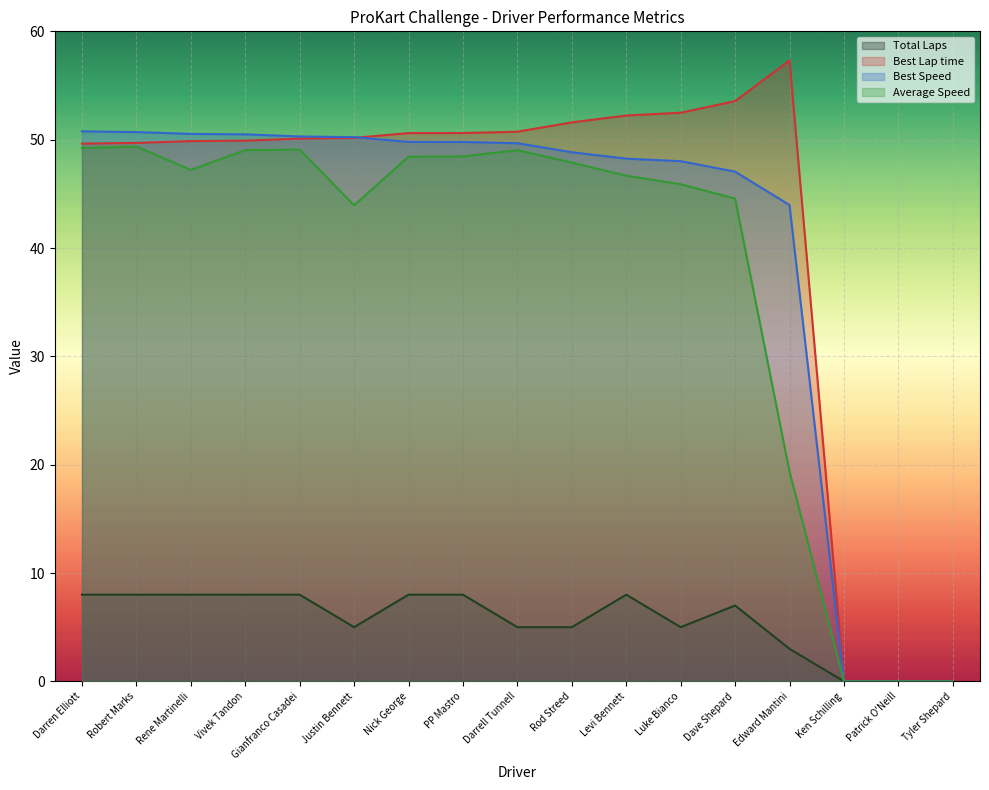

What is the highest value of the Average Speed series?

49.4